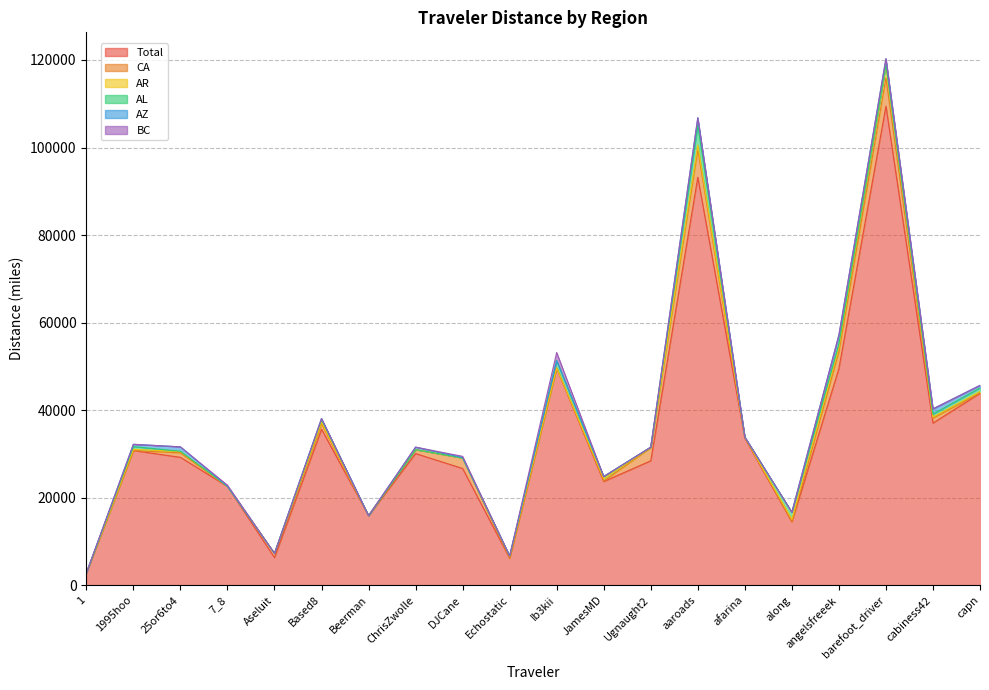

How many data points in CA are above 898?

10